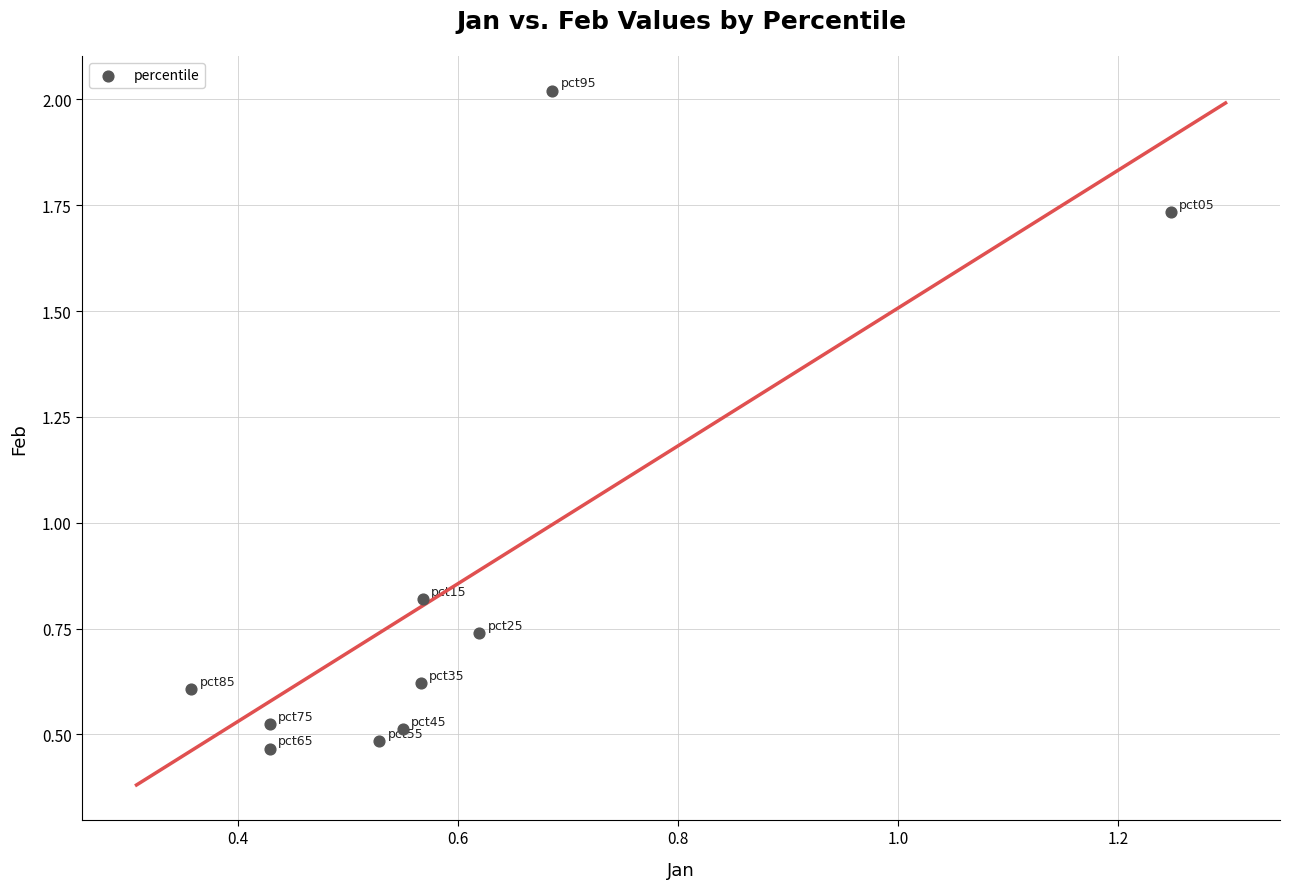

What is the range of X values (max minus min)?

0.9